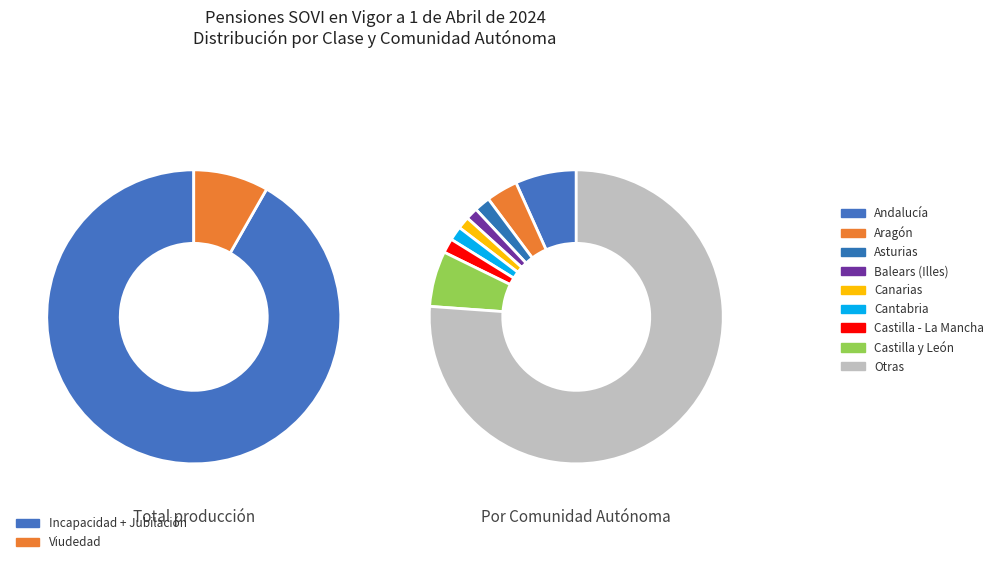

The Castilla y León slice represents 5% of the pie. True or false?

True